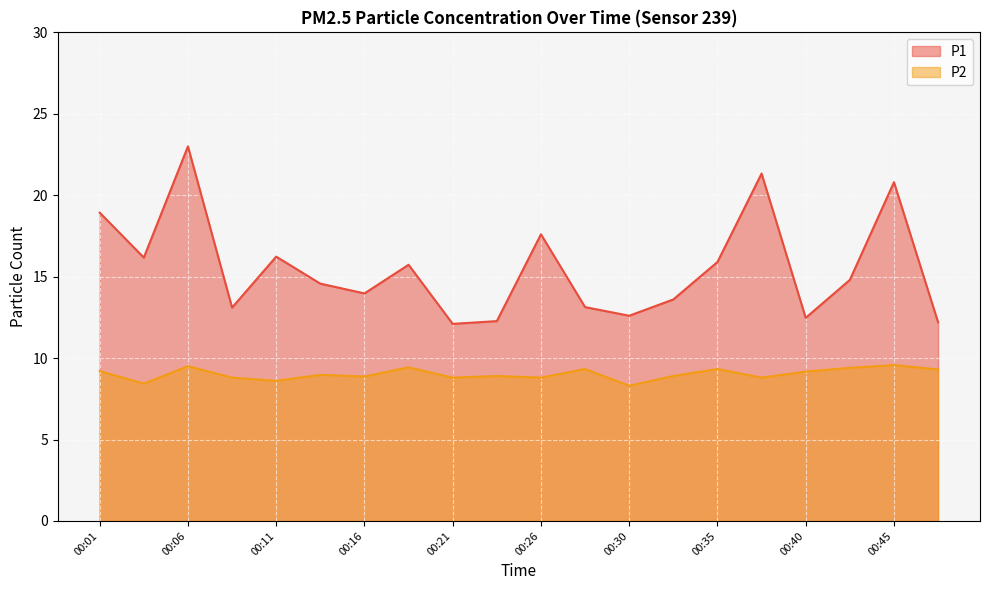

Reading left to right, list all the values displayed in this chart.

P1: 18.9	16.2	23.0	13.1	16.2	14.6	14.0	15.7	12.1	12.3	17.6	13.1	12.6	13.6	15.9	21.3	12.5	14.8	20.8	12.2
P2: 9.2	8.4	9.5	8.8	8.6	9.0	8.9	9.4	8.8	8.9	8.8	9.3	8.3	8.9	9.3	8.8	9.2	9.4	9.6	9.3